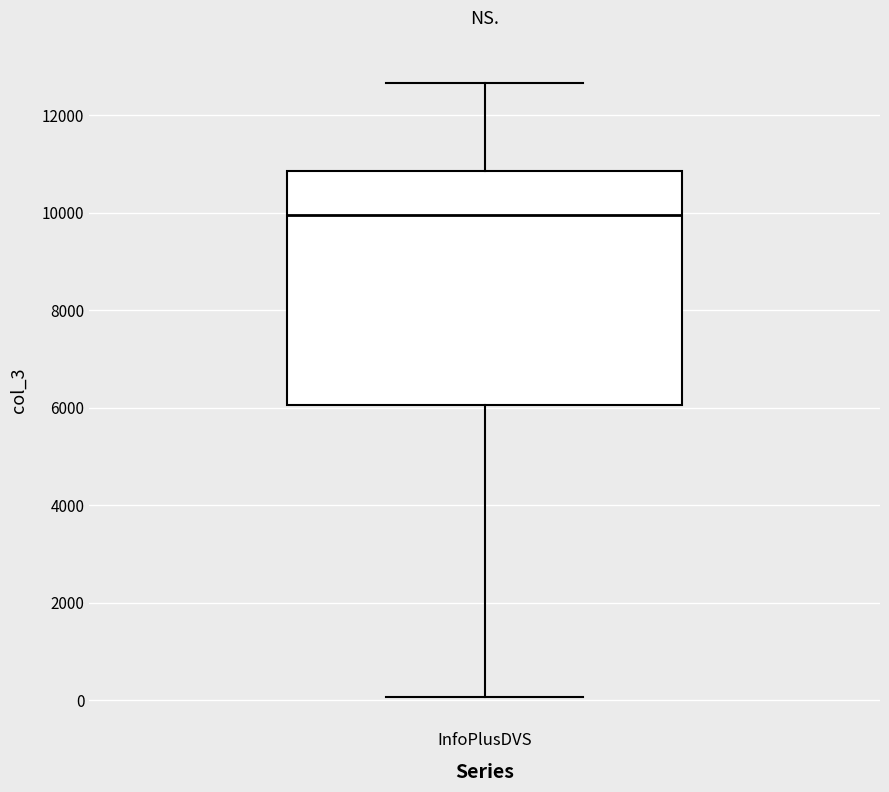

Transcribe this box plot: give where the median line is, the range the box spans, and where the two whiskers end, as read against the y-axis. The values are not printed on the chart, so give them approximately, as read against the axis.

median 10000, box 6000 to 10800, whiskers 0 to 12600